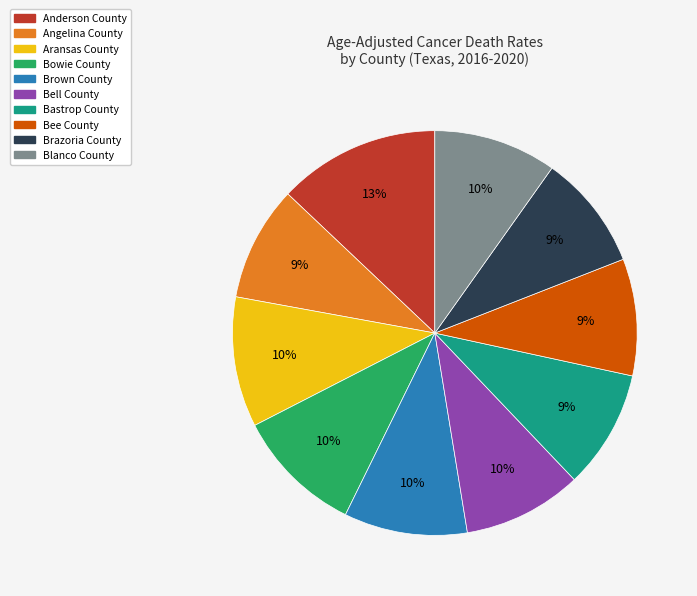

How many slices are in this pie chart?

10